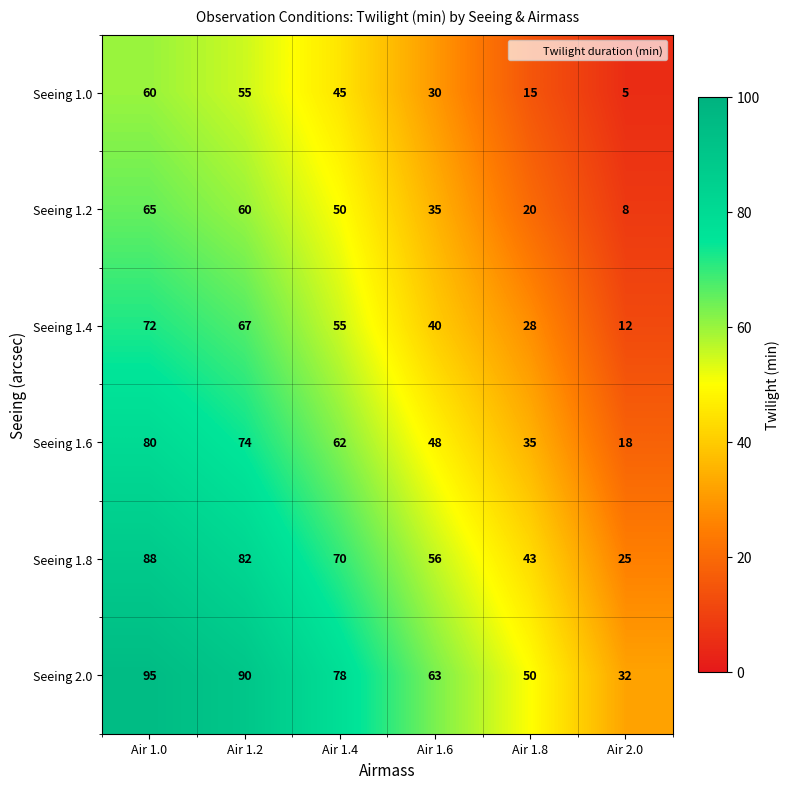

What is the minimum value shown in the chart?

5